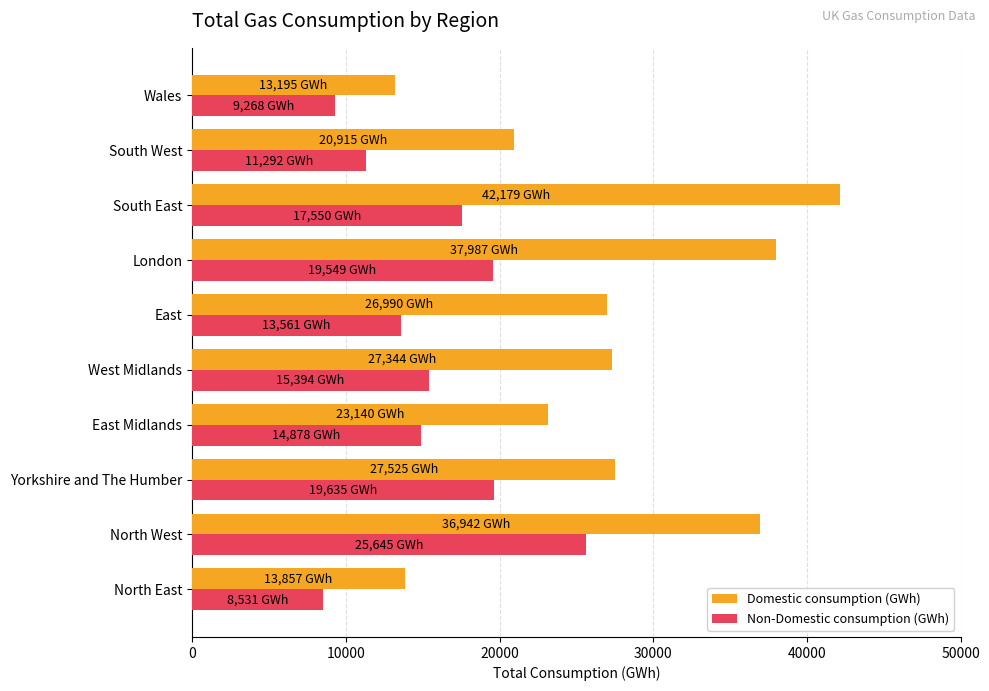

What is the difference between the Non-Domestic consumption (GWh) values at South East and Wales?

8282.2